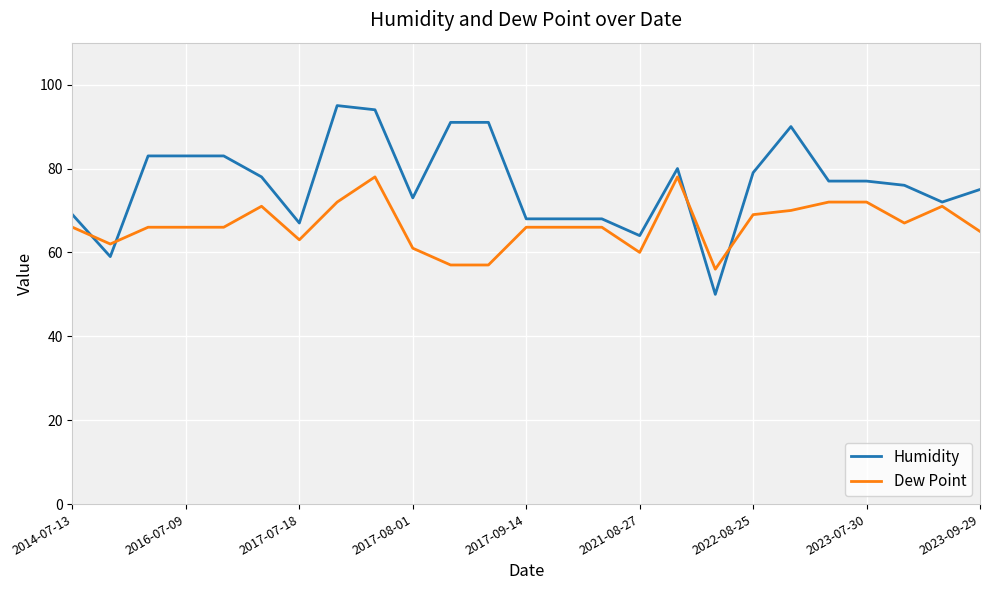

Which series has the largest total across all categories?

Humidity